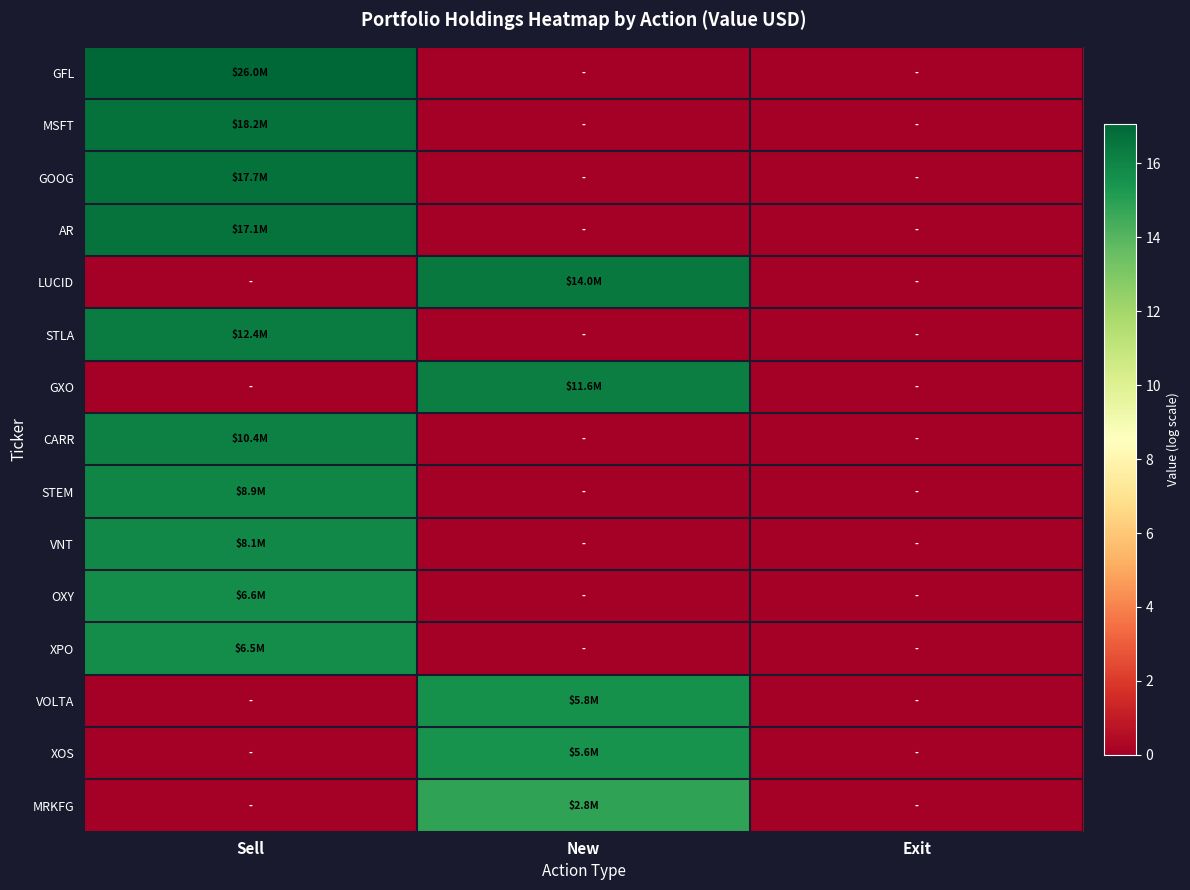

Which series changed the most between Sell and New?

GFL